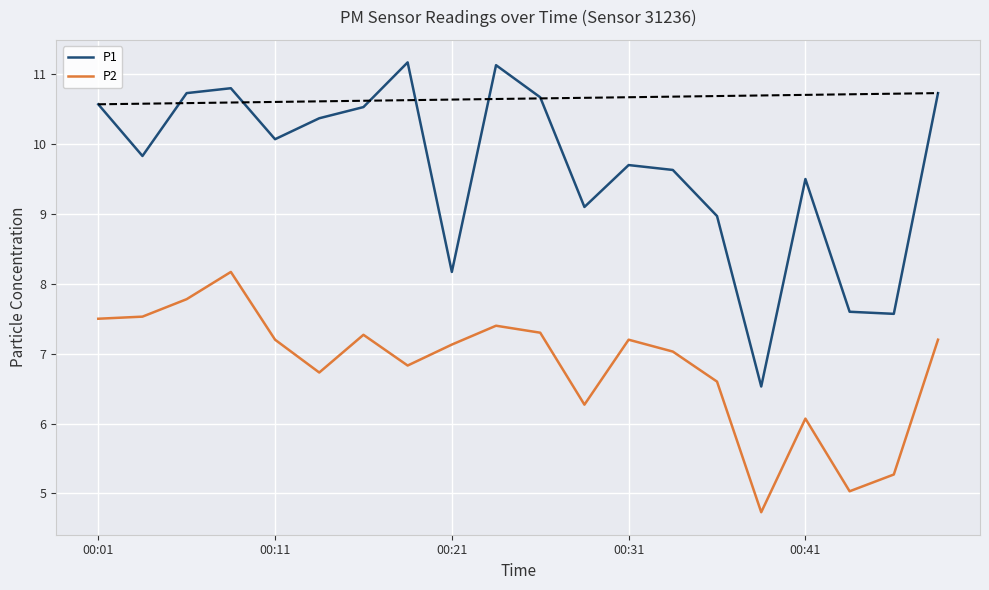

The P1 series shows 3.2 at 00:21. True or false?

False